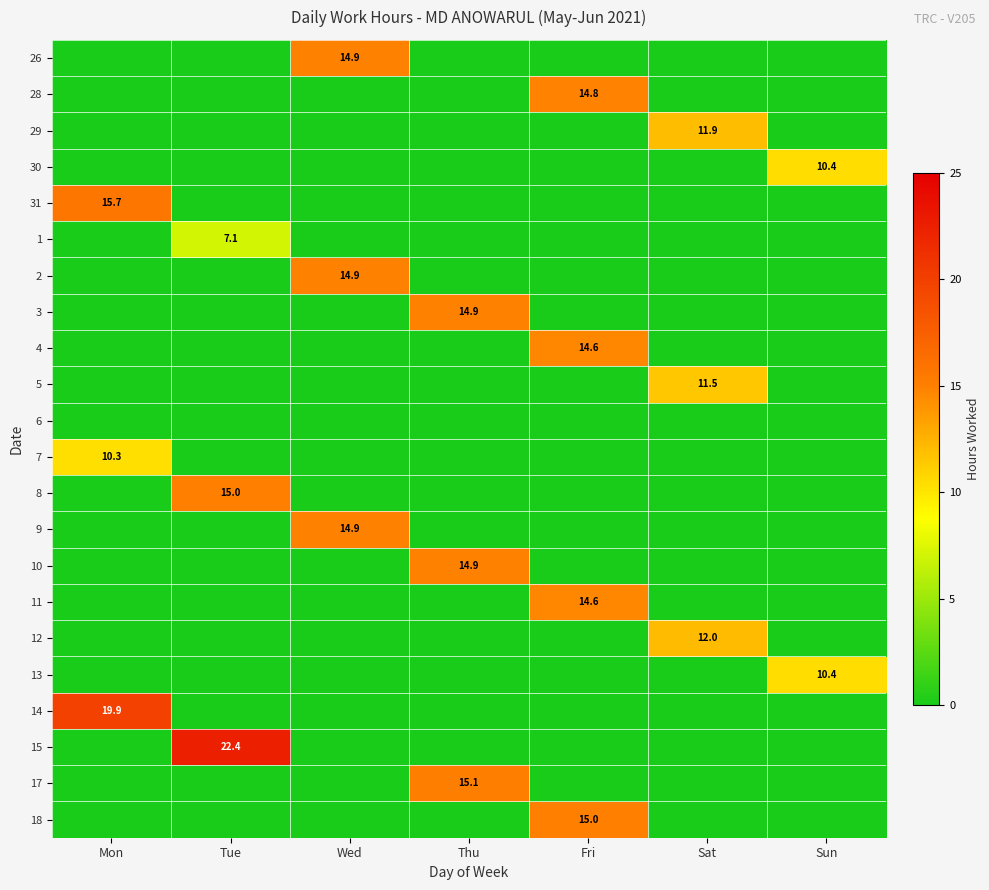

Is the value of 14 at Tue greater than the value of 26 at Sat?

No